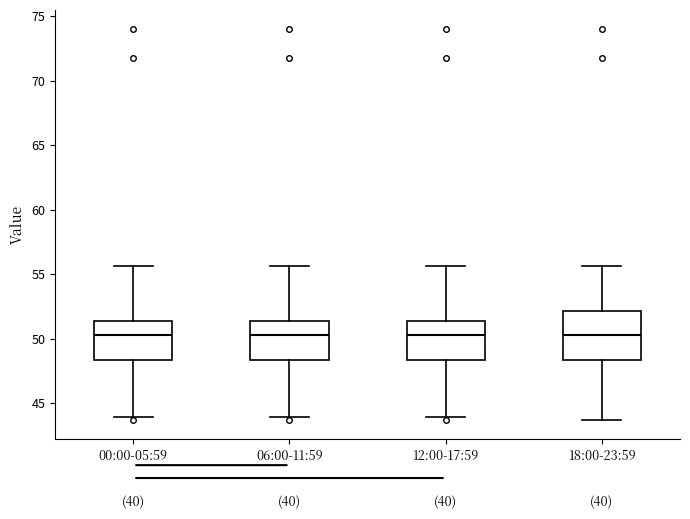

Comparing the boxes themselves (not the whiskers), which one is the tallest?

18:00-23:59